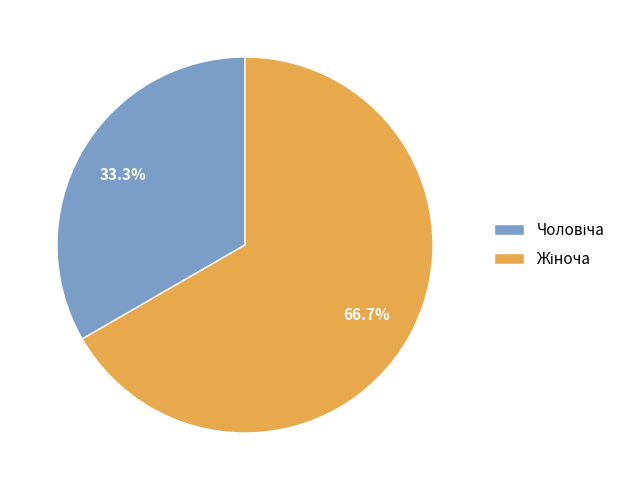

How many slices are in this pie chart?

2